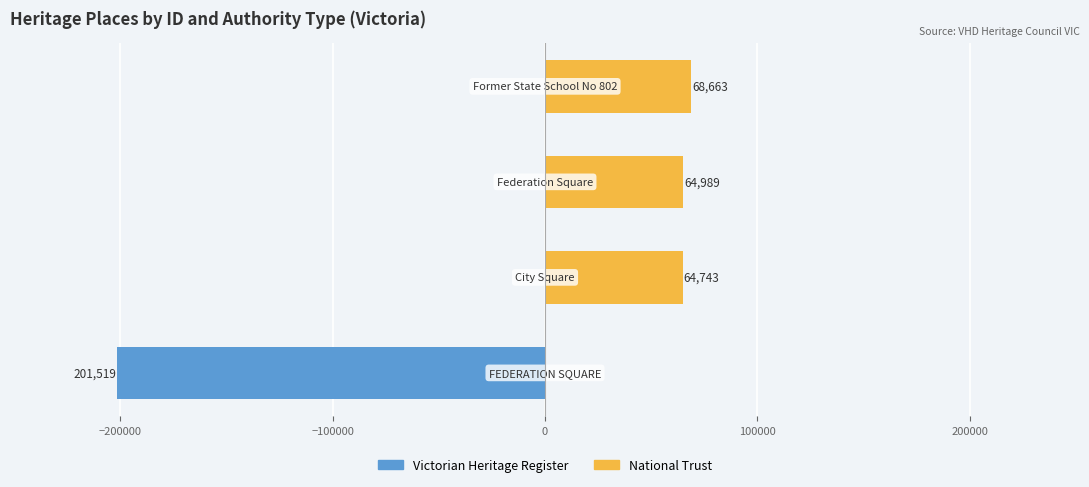

How many data points does each series have?

4